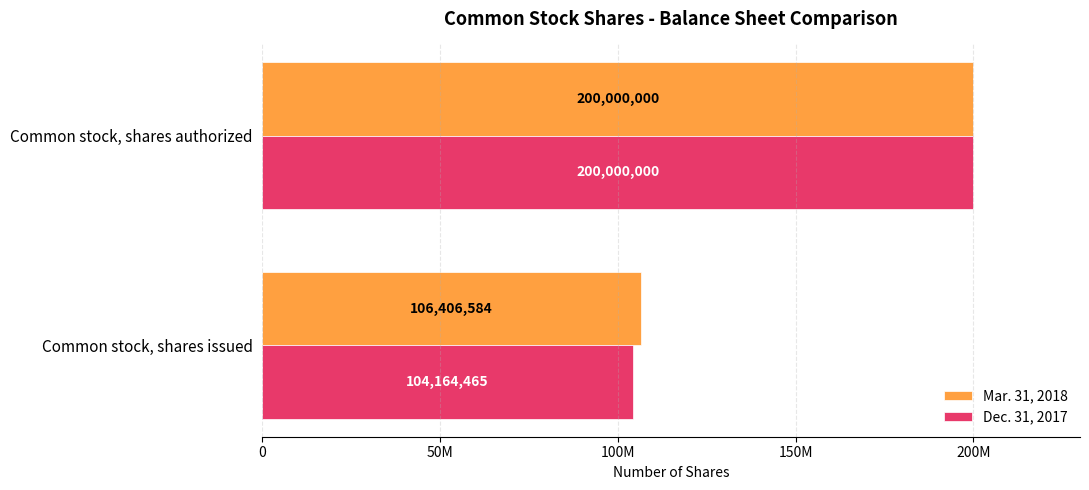

List the labels in order of Mar. 31, 2018 value, largest first.

Common stock, shares authorized, Common stock, shares issued